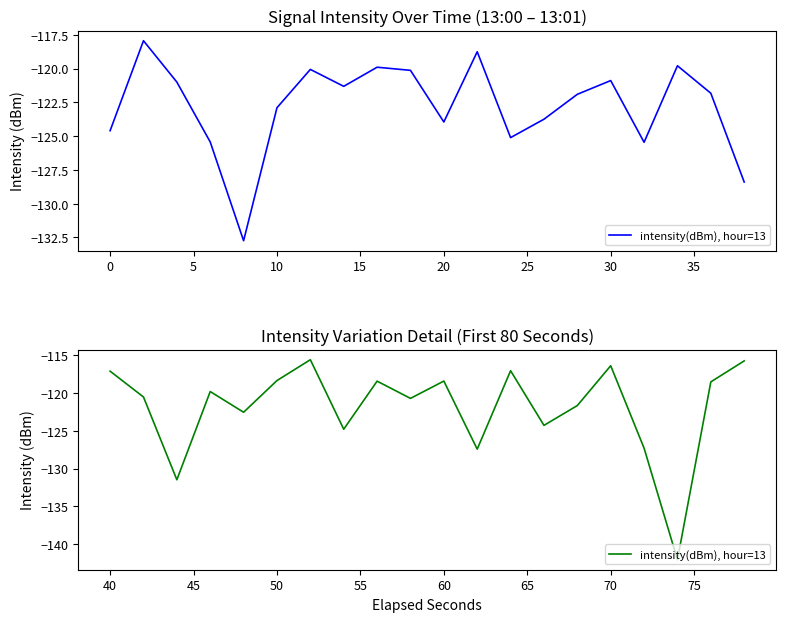

What is the sum of all values?

-2437.9